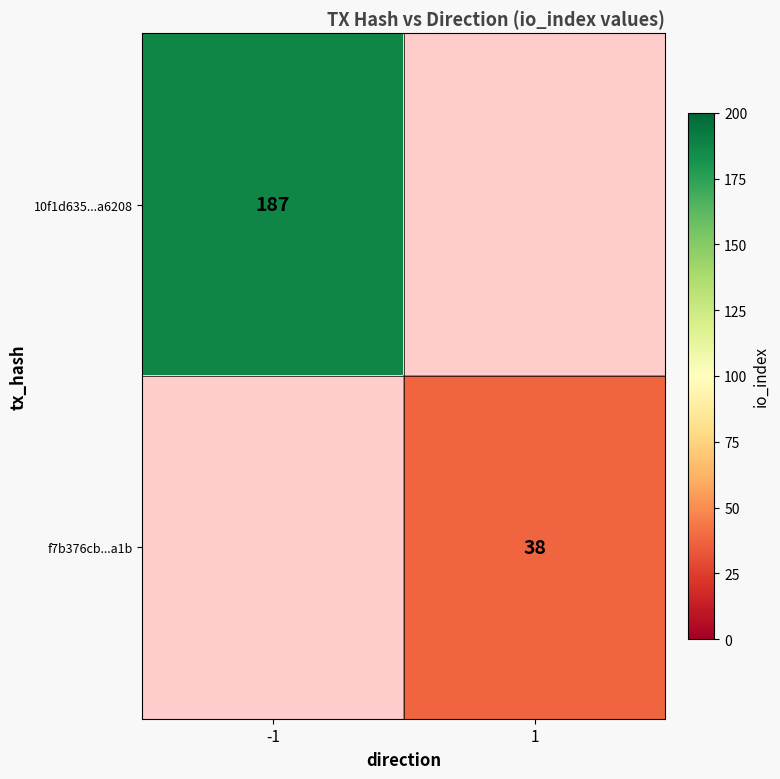

Is it true that 10f1d635...a6208 equals 187 at -1?

True